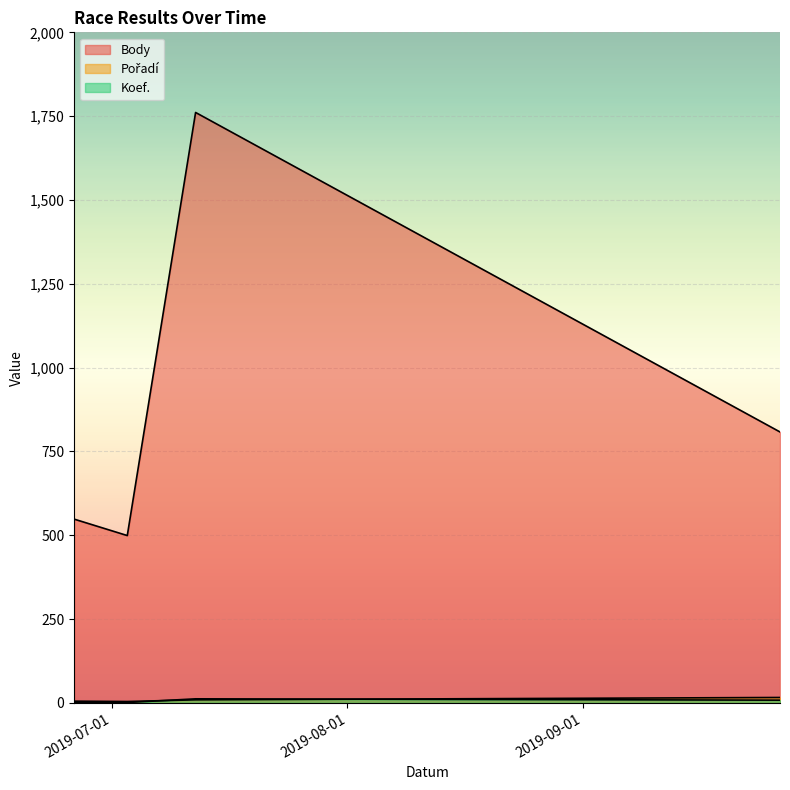

At which category does Pořadí reach its first local valley?

2019-07-03